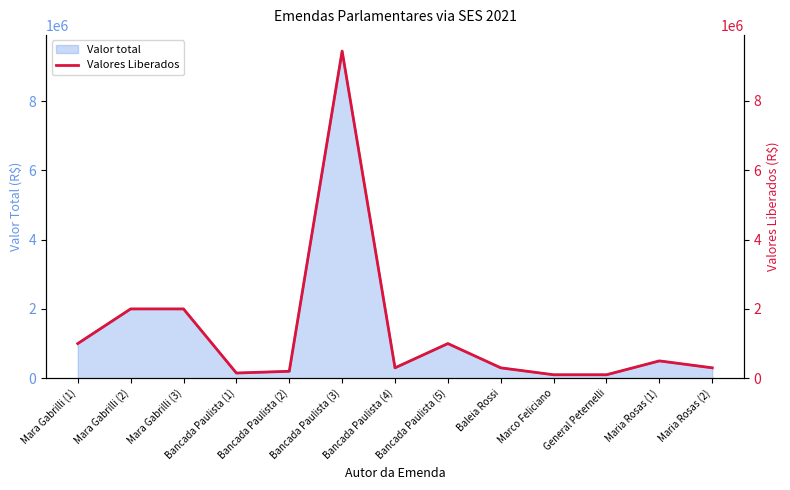

What is the minimum value shown in the chart?

100000